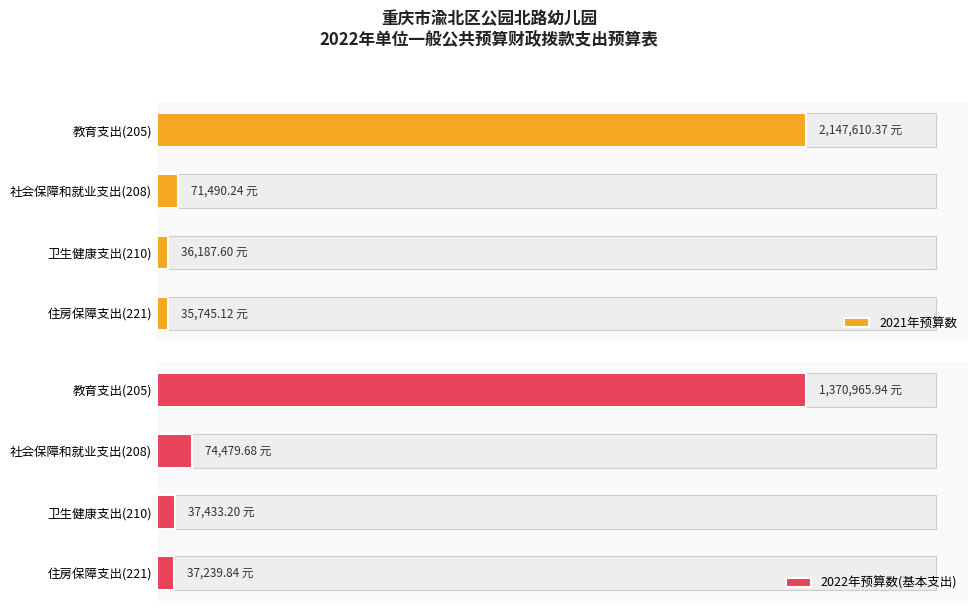

What is the difference between the maximum and minimum values in the 2022年预算数(基本支出) series?

1333726.1